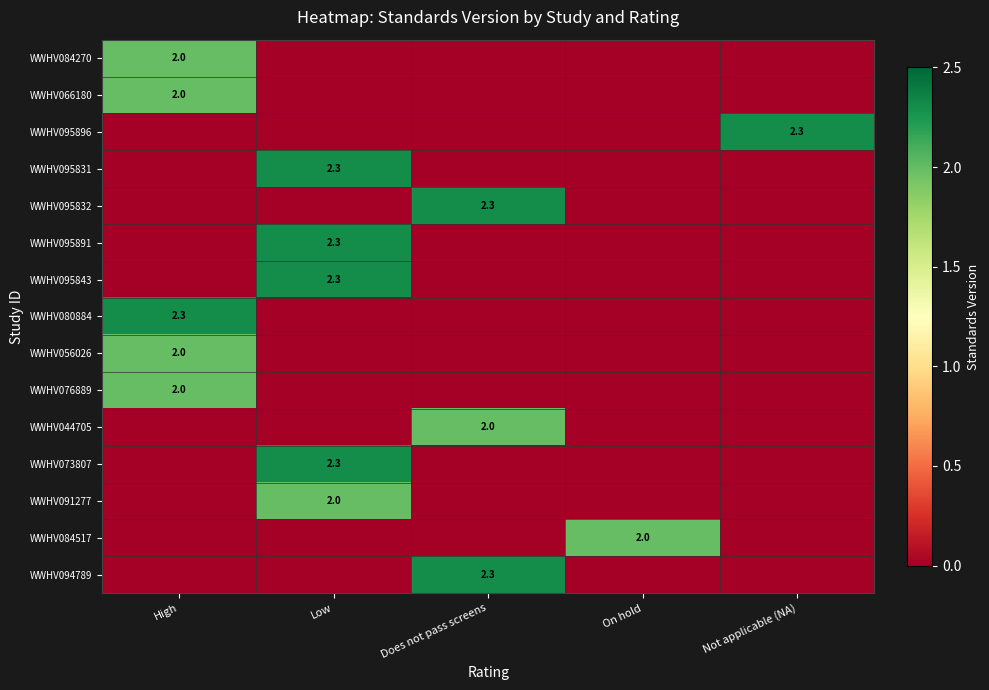

How many data points does each series have?

5